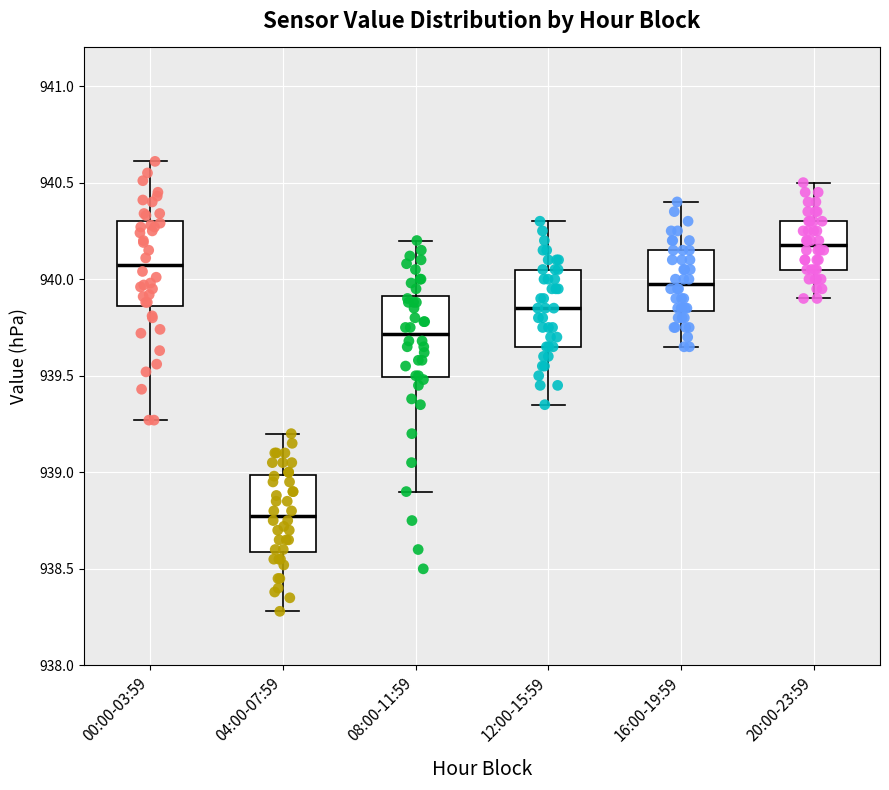

Where does the median line of the box for 16:00-19:59 sit on the y-axis? The values are not printed on the chart, so give them approximately, as read against the axis.

940.00